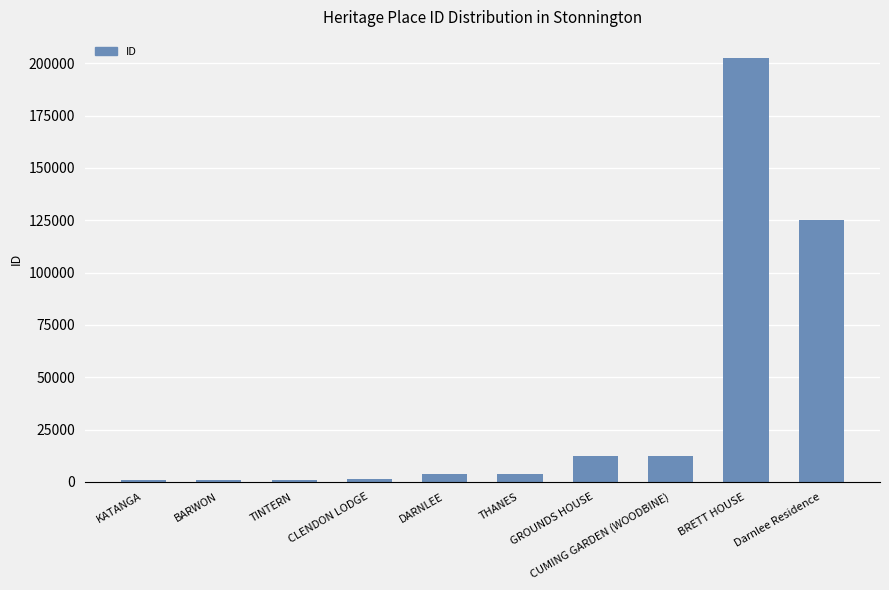

How many series are shown in this chart?

1